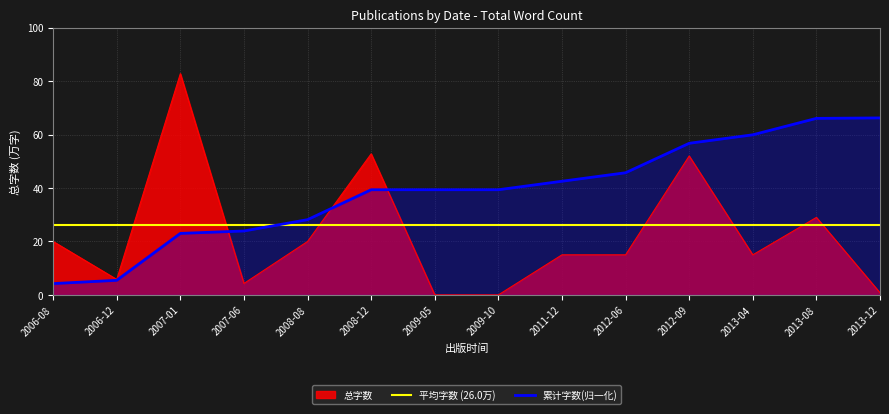

True or false: the data has more than 1 interior local peaks.

True